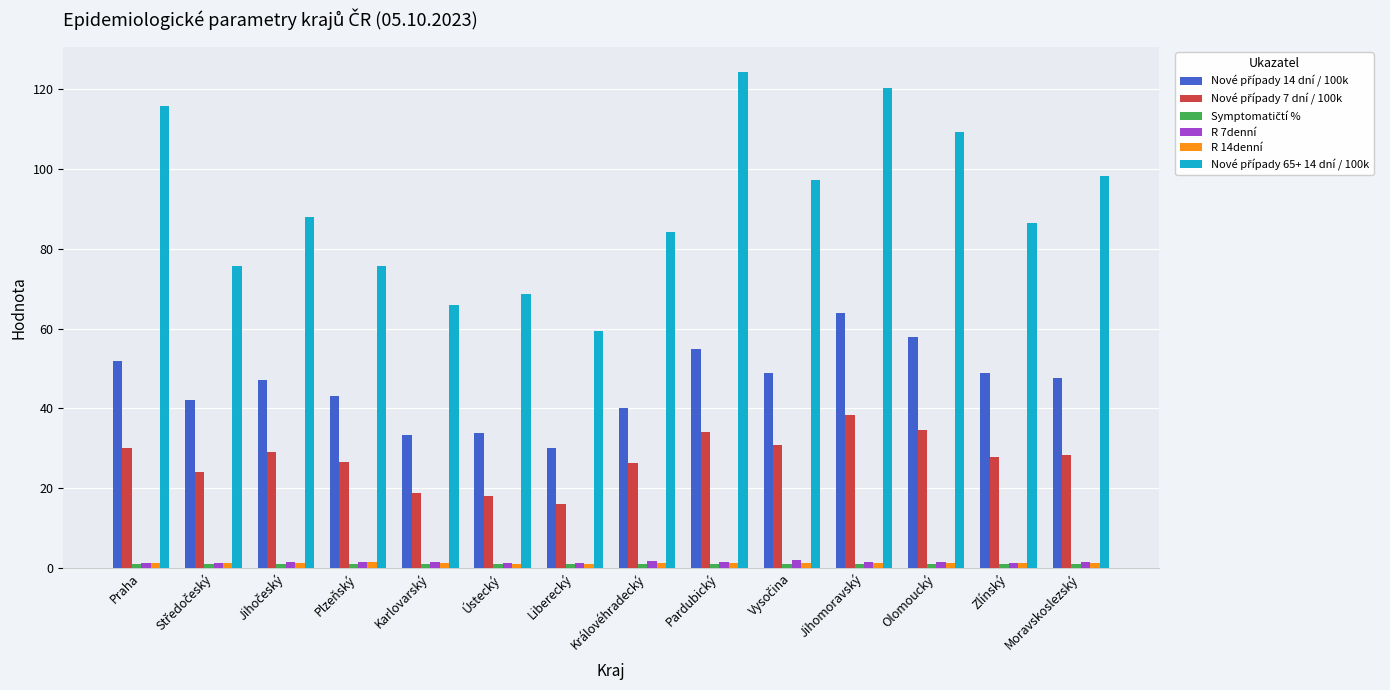

At how many categories does at least one series exceed 46?

14